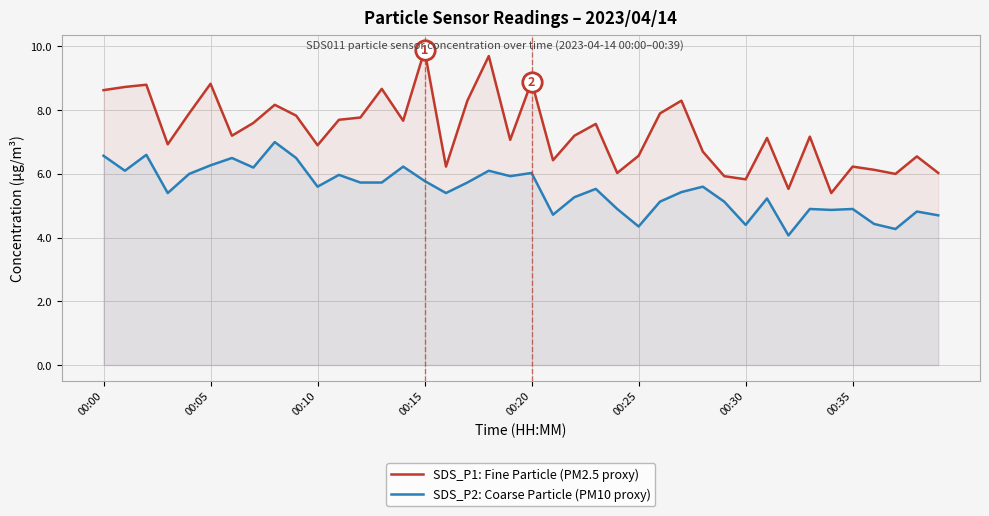

Between 31 and 38, which series saw the biggest shift?

SDS_P1: Fine Particle (PM2.5 proxy)